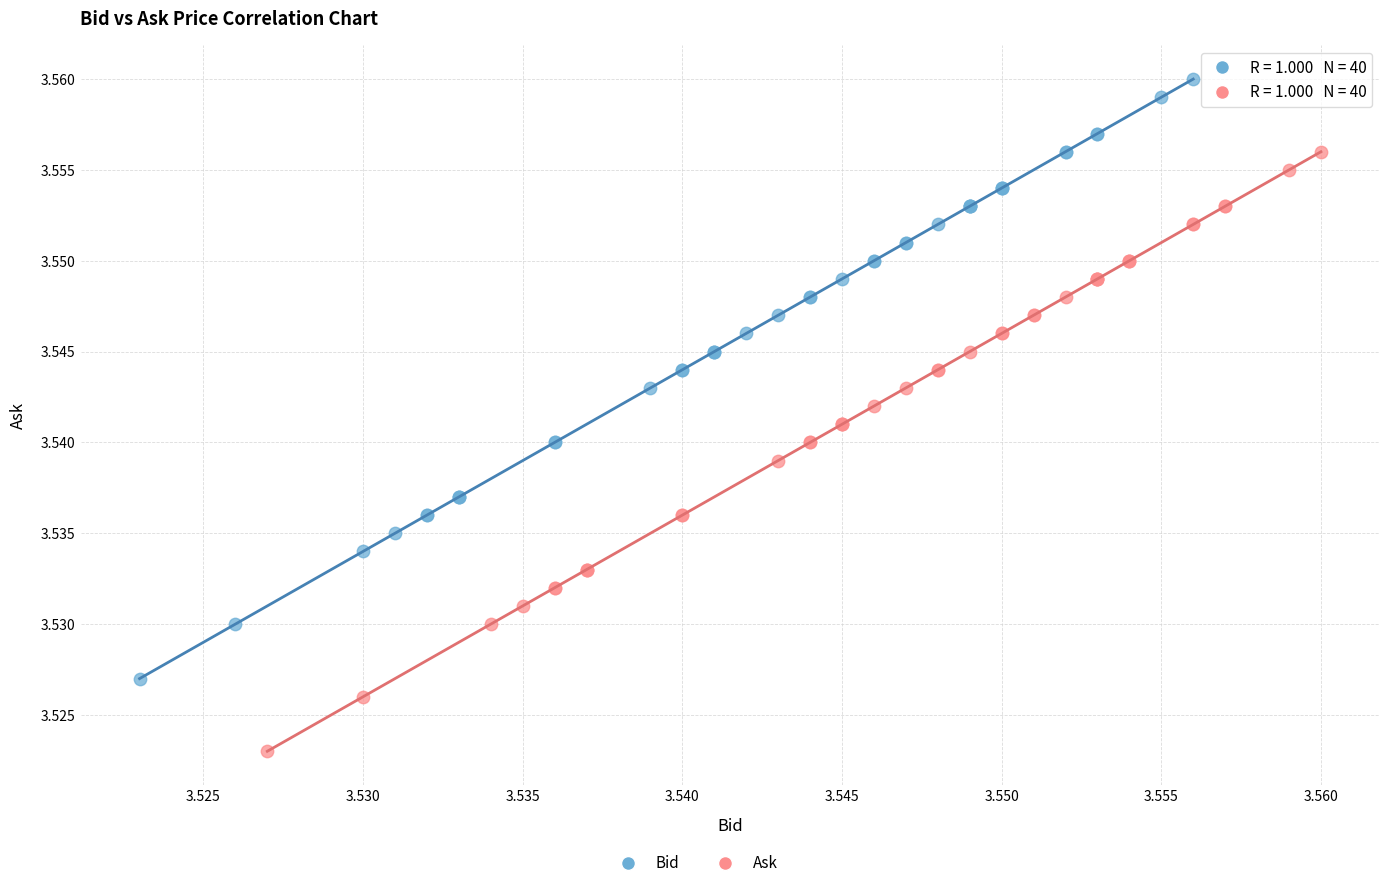

Which series reaches the maximum Y coordinate?

Bid